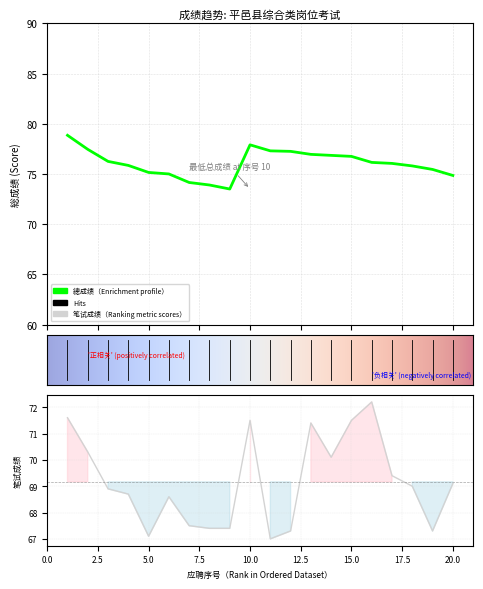

True or false: 笔试成绩 and 总成绩 intersect in this chart.

False